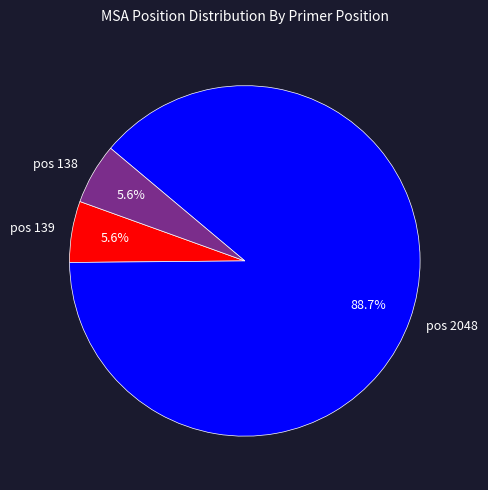

What is the total percentage of pos 139 and pos 2048?

94.4%